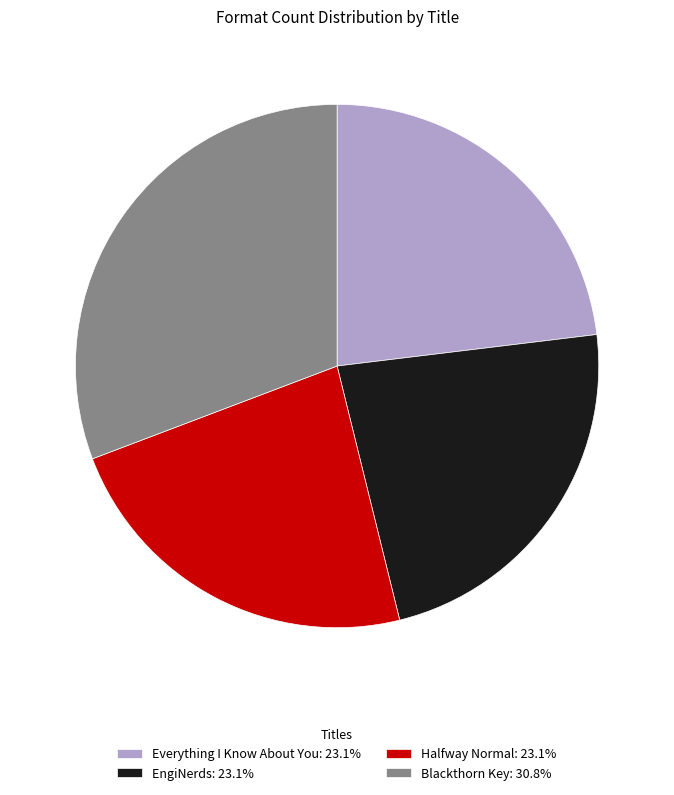

Is the sum of EngiNerds and Everything I Know About You greater than half?

No